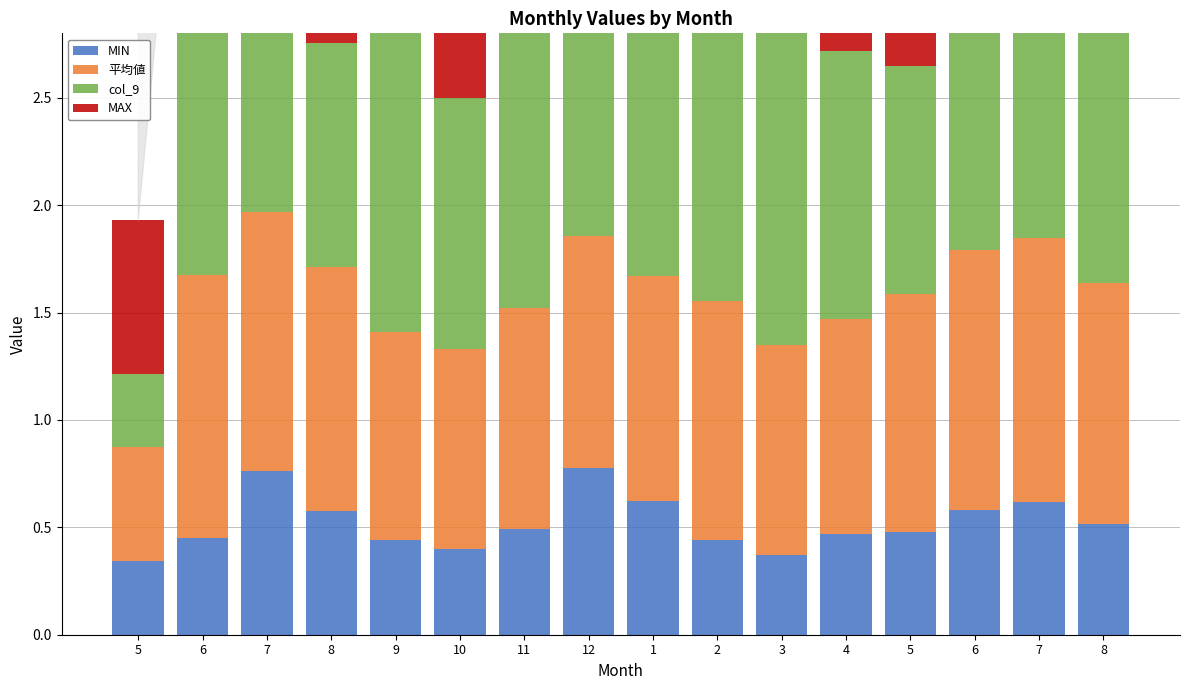

Does the chart contain any negative values?

No